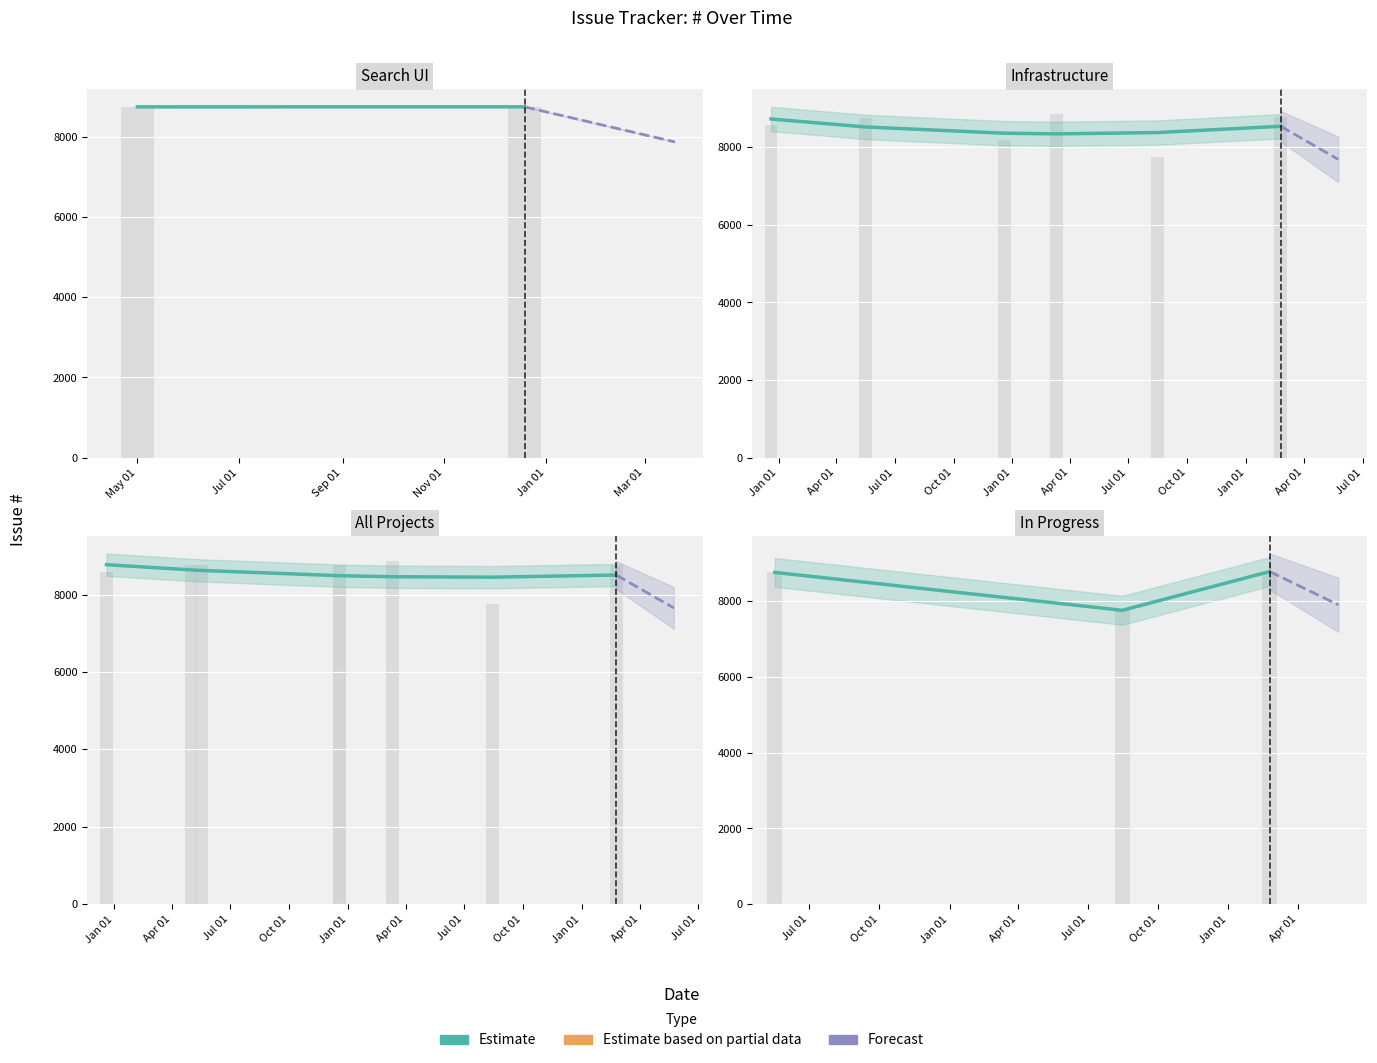

Are the bars horizontal?

No